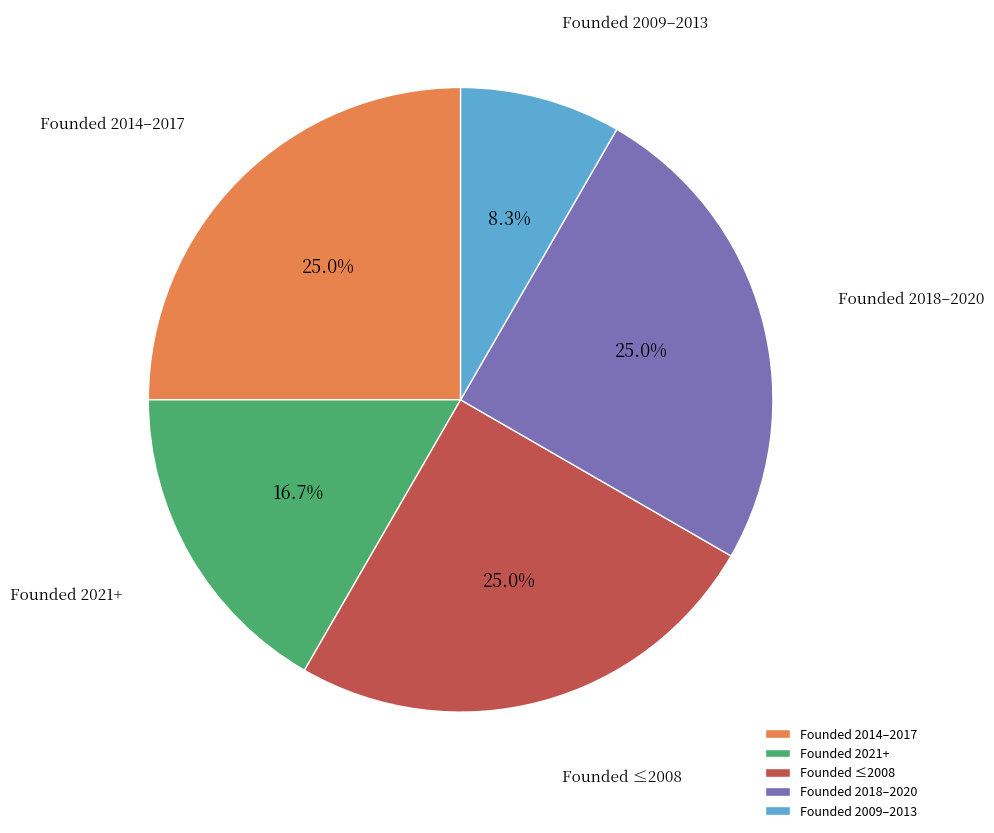

Does Founded 2018–2020 represent more than half of the total?

No